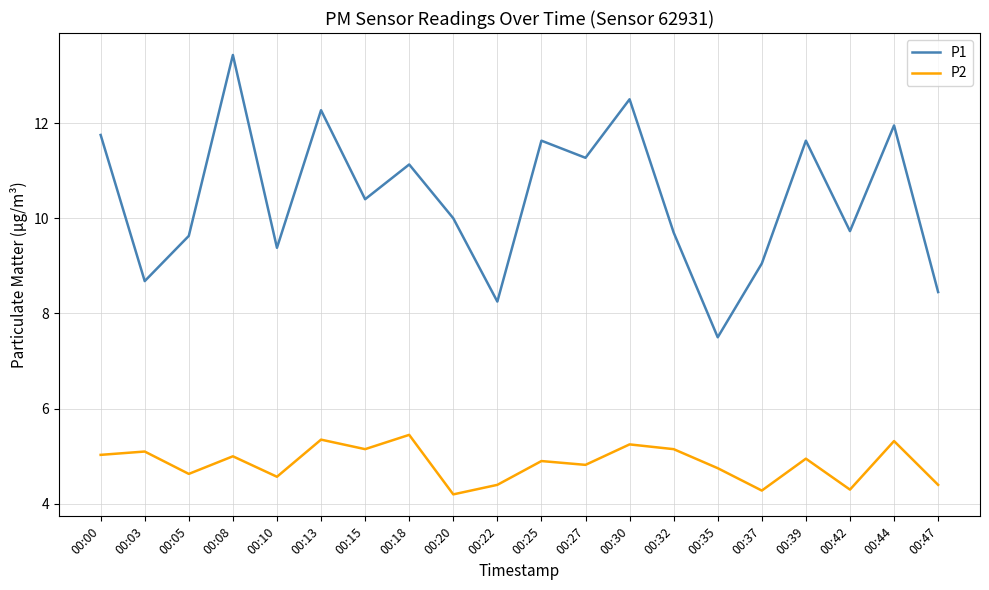

True or false: P1 has more than 1 points higher than both neighbors.

True